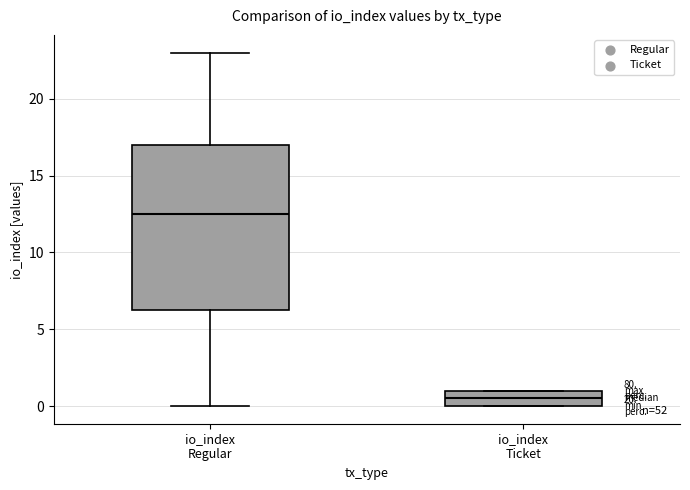

Where is the upper edge of the box for io_index Ticket on the y-axis? The values are not printed on the chart, so give them approximately, as read against the axis.

1.0